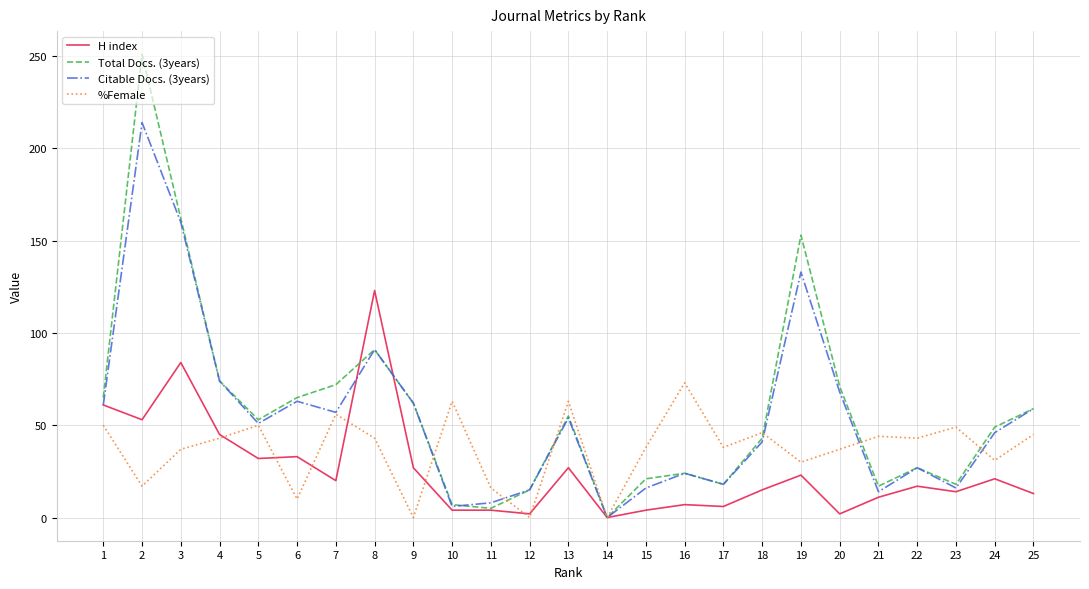

Which series changed the most between 13 and 23?

Citable Docs. (3years)